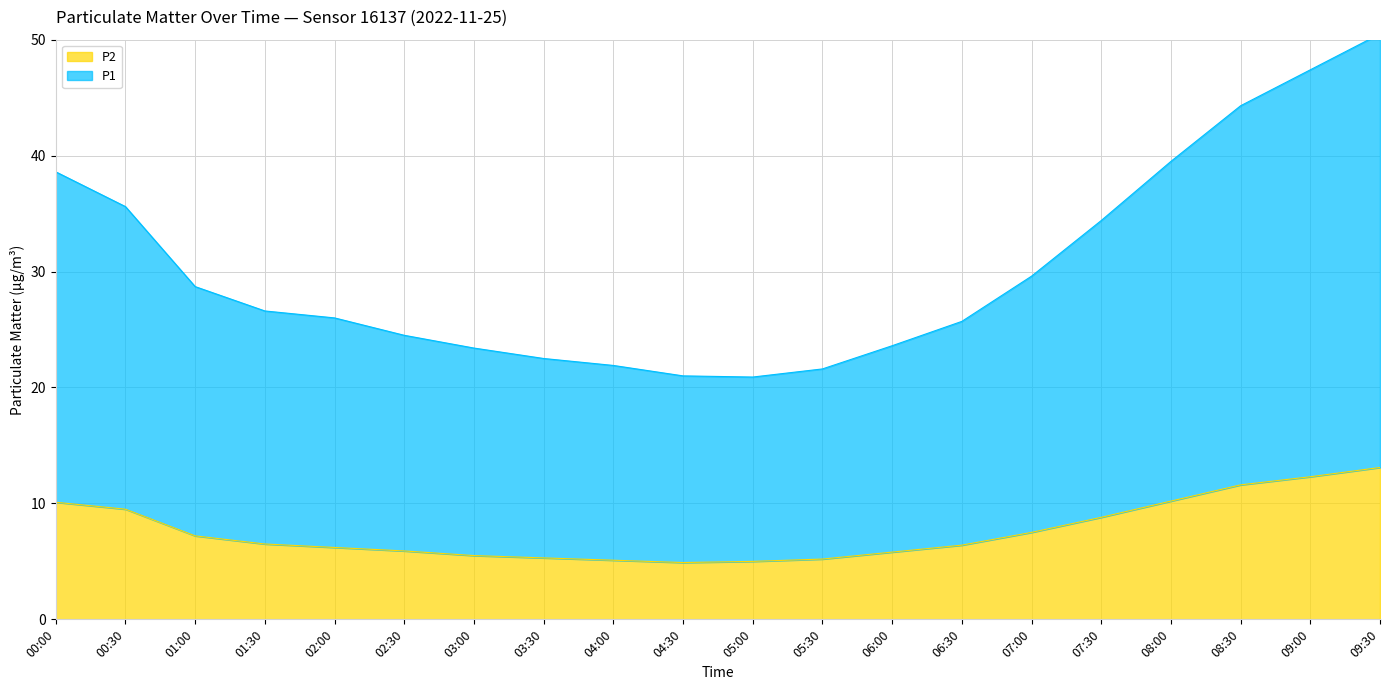

What position from the left is 08:30?

18